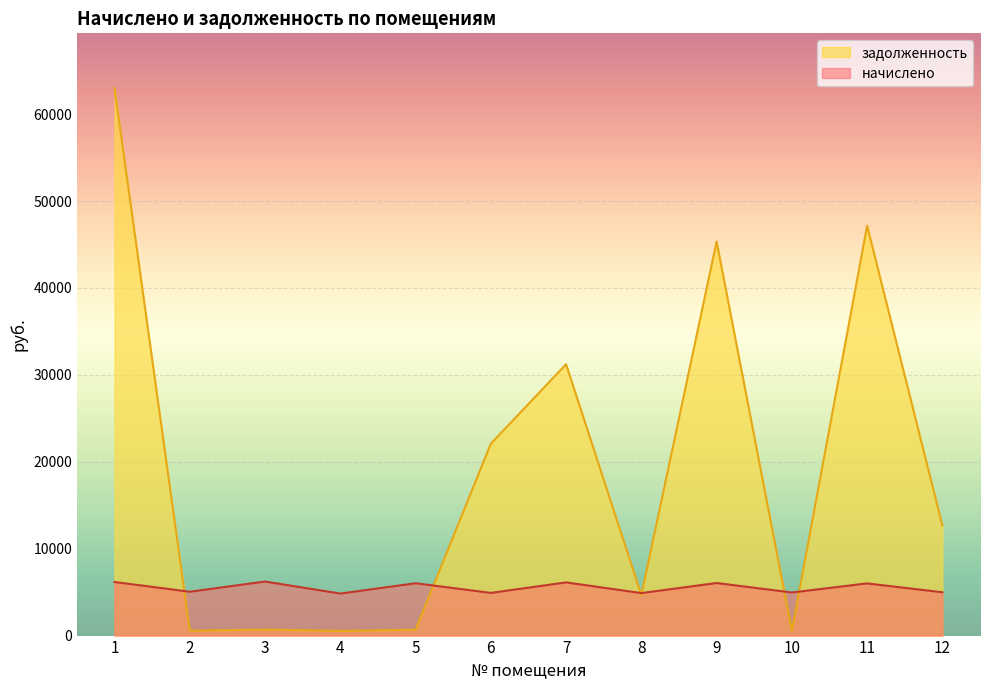

Reading left to right, what are all the values shown in this chart?

начислено: 1=6164.8	2=5045.6	3=6218.1	4=4832.4	5=6022.7	6=4912.3	7=6120.4	8=4889.2	9=6049.4	10=4956.8	11=6004.9	12=4983.4
задолженность: 1=62996.4	2=560.6	3=690.5	4=536.9	5=669.2	6=22074.6	7=31222.5	8=4650.0	9=45347.2	10=550.8	11=47158.9	12=12661.1